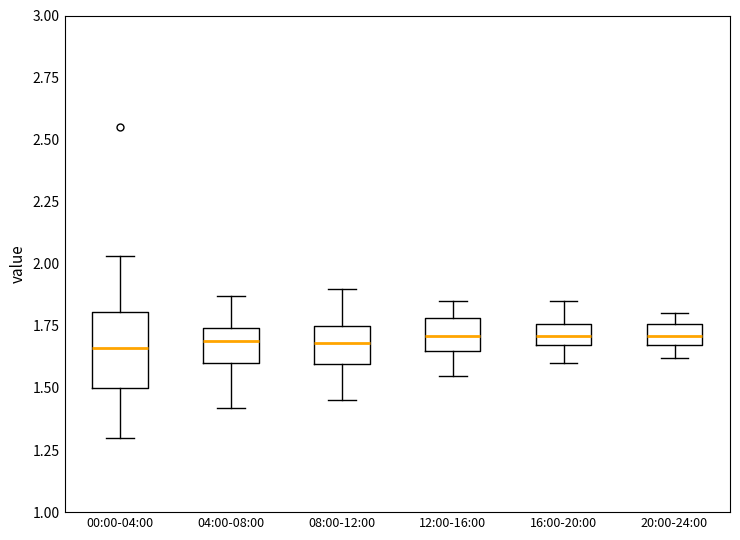

Reading left to right, transcribe this box plot: for each box, give where its median line is, the range the box spans, and where its two whiskers end, as read against the y-axis. The values are not printed on the chart, so give them approximately, as read against the axis.

00:00-04:00: median 1.65, box 1.50 to 1.80, whiskers 1.30 to 2.05
04:00-08:00: median 1.70, box 1.60 to 1.75, whiskers 1.40 to 1.85
08:00-12:00: median 1.70, box 1.60 to 1.75, whiskers 1.45 to 1.90
12:00-16:00: median 1.70, box 1.65 to 1.80, whiskers 1.55 to 1.85
16:00-20:00: median 1.70, box 1.65 to 1.75, whiskers 1.60 to 1.85
20:00-24:00: median 1.70, box 1.65 to 1.75, whiskers 1.60 to 1.80